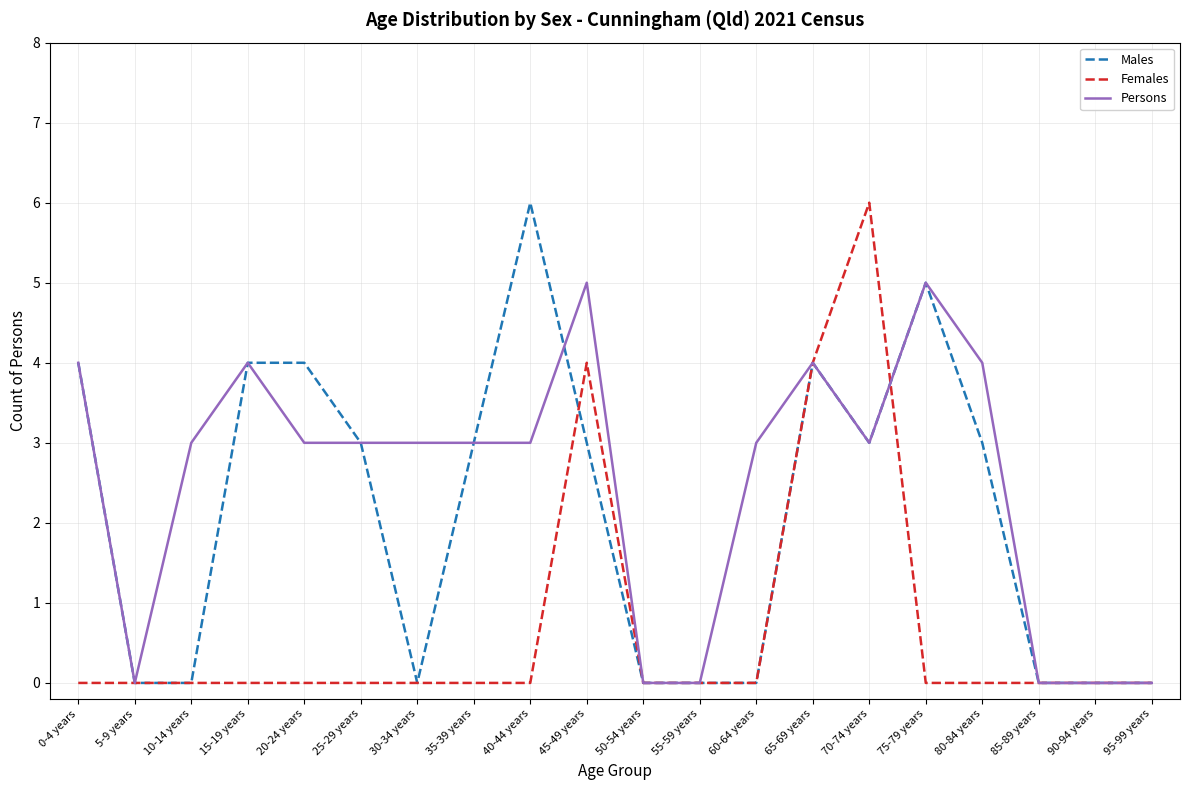

Reading right to left, list all the values displayed in this chart.

Males: 0	0	0	3	5	3	4	0	0	0	3	6	3	0	3	4	4	0	0	4
Females: 0	0	0	0	0	6	4	0	0	0	4	0	0	0	0	0	0	0	0	0
Persons: 0	0	0	4	5	3	4	3	0	0	5	3	3	3	3	3	4	3	0	4